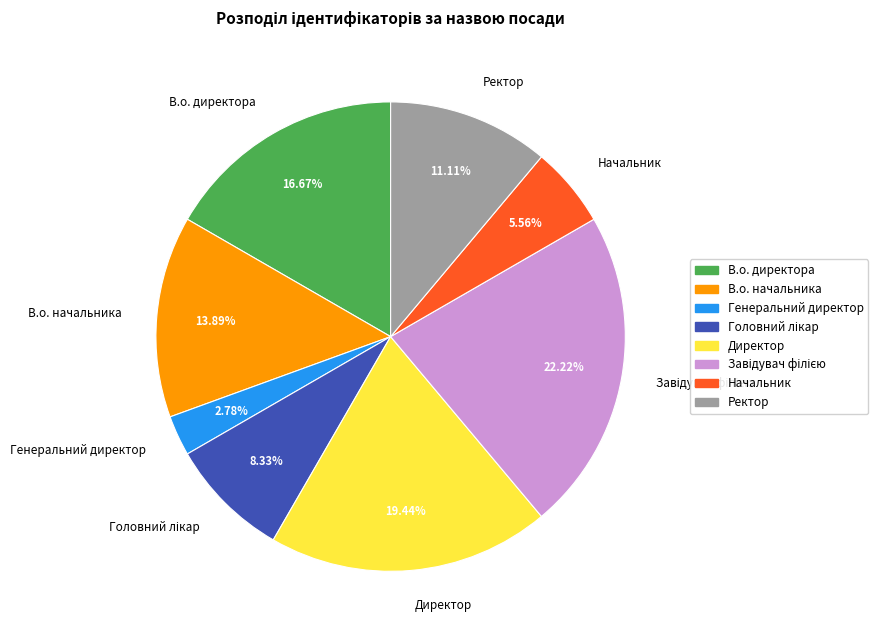

Which category has the smallest portion of the pie?

Генеральний директор